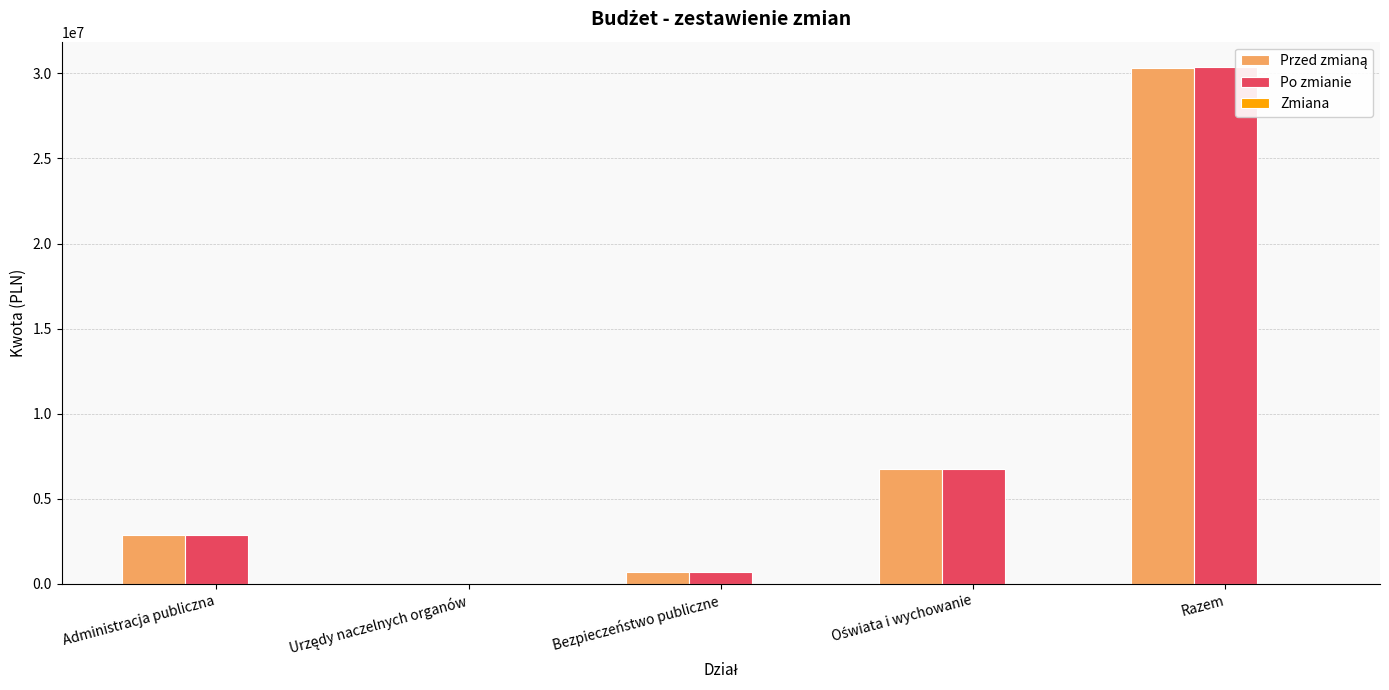

Which series has the largest range (max minus min)?

Po zmianie